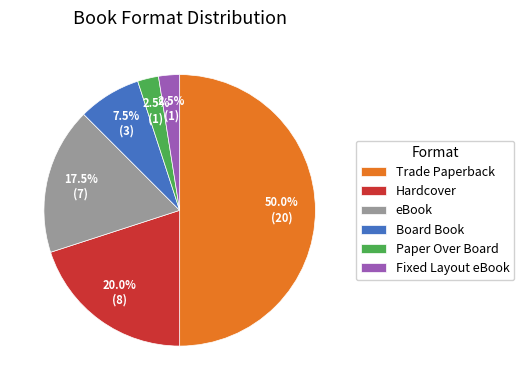

Does Board Book represent more than half of the total?

No